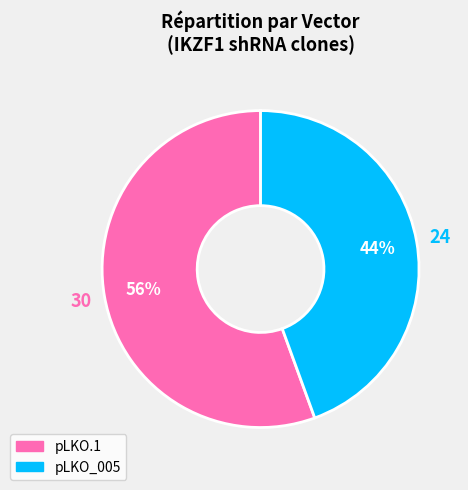

How many segments does this pie chart have?

2